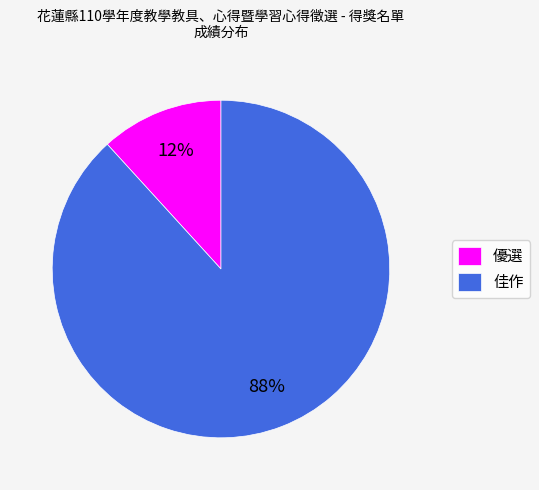

To the nearest percent, what is the difference between the largest and smallest slice percentages?

76%